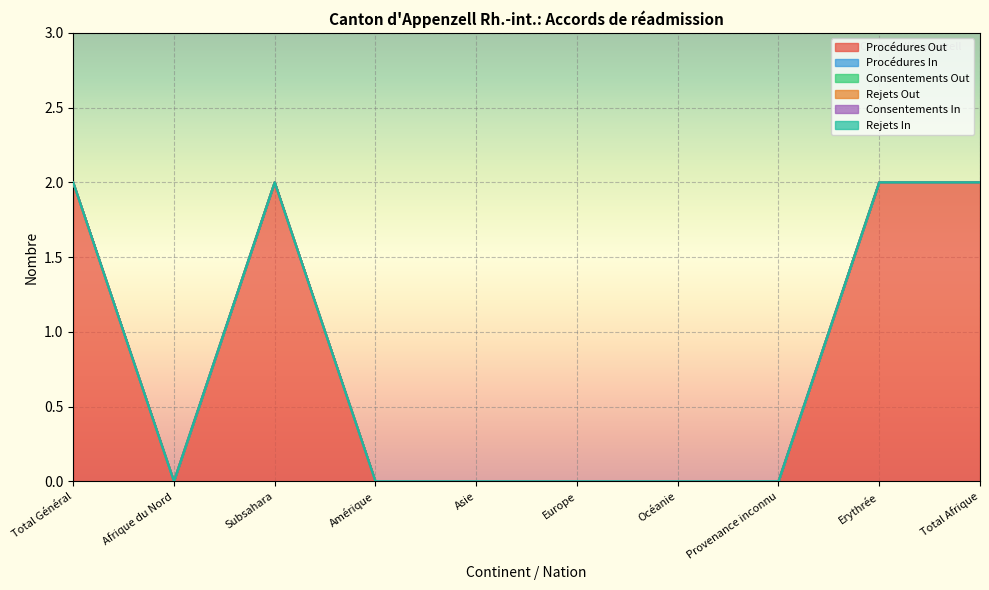

Between Asie and Total Afrique, which series saw the biggest shift?

Procédures Out